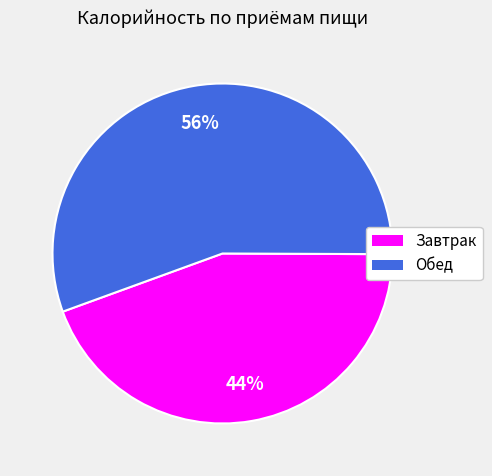

What percentage is the Обед slice, to the nearest percent?

56%